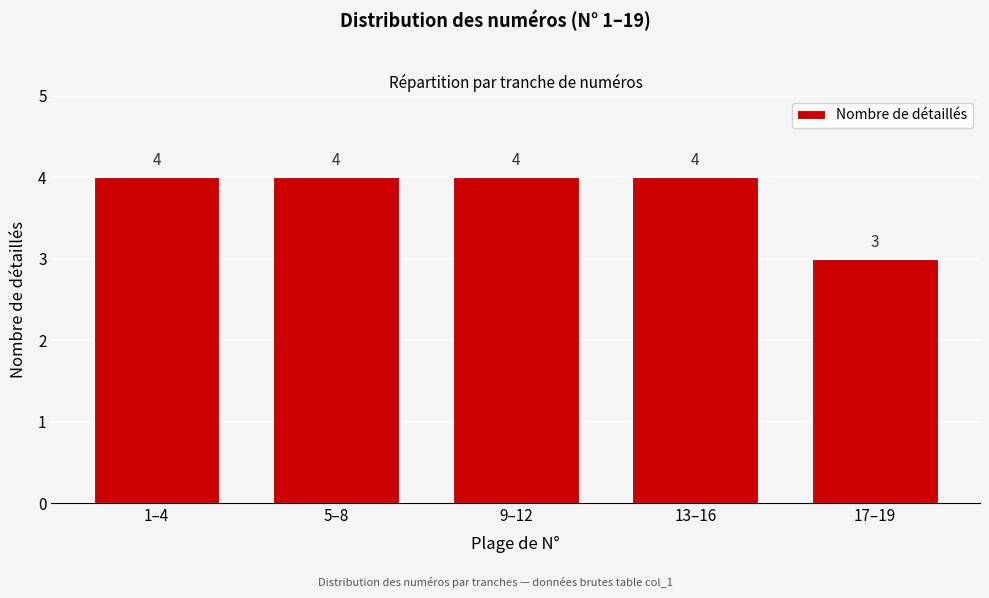

Reading right to left, extract all data points from this chart.

17–19=3	13–16=4	9–12=4	5–8=4	1–4=4